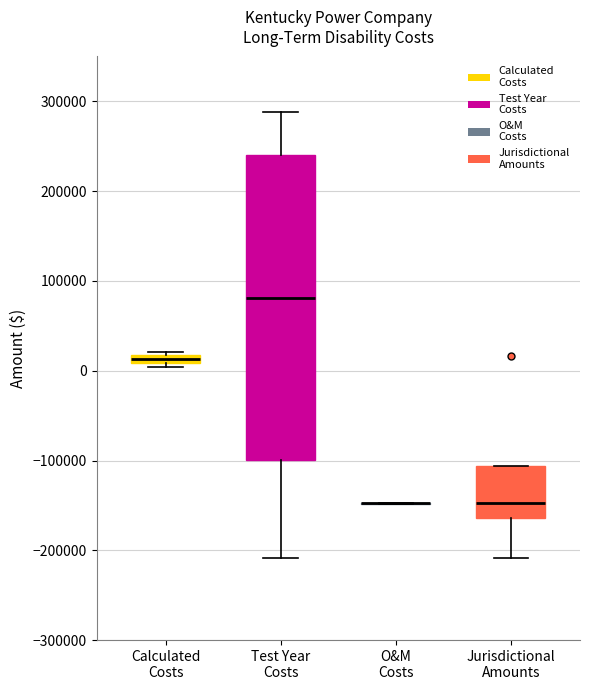

Where is the lower edge of the box for Calculated Costs on the y-axis? The values are not printed on the chart, so give them approximately, as read against the axis.

10000